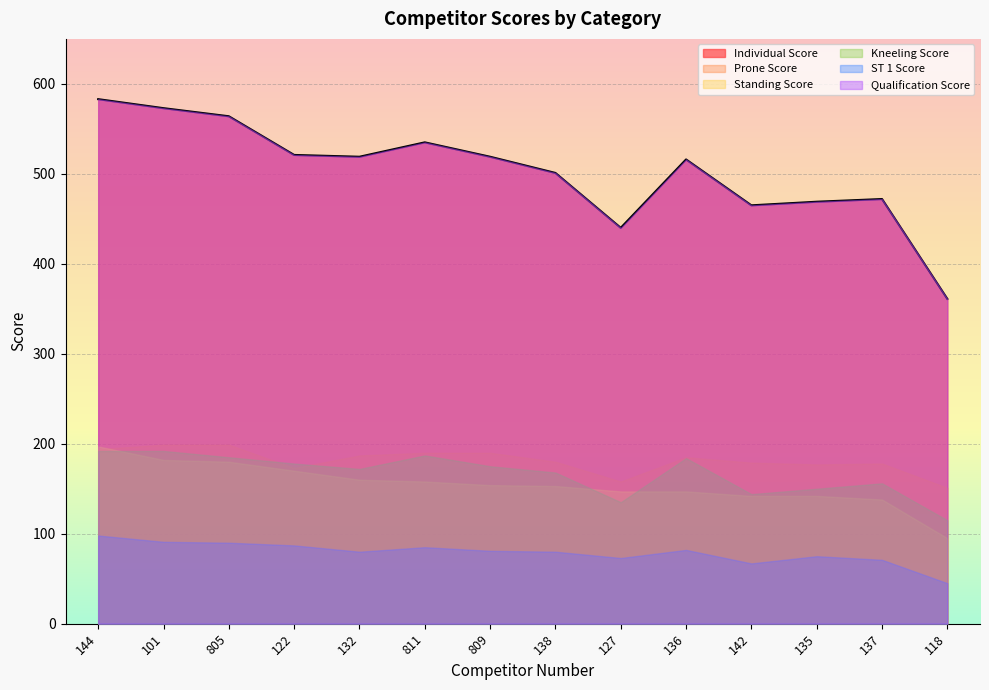

What is the sum of the Standing Score values at 101 and 142?

324